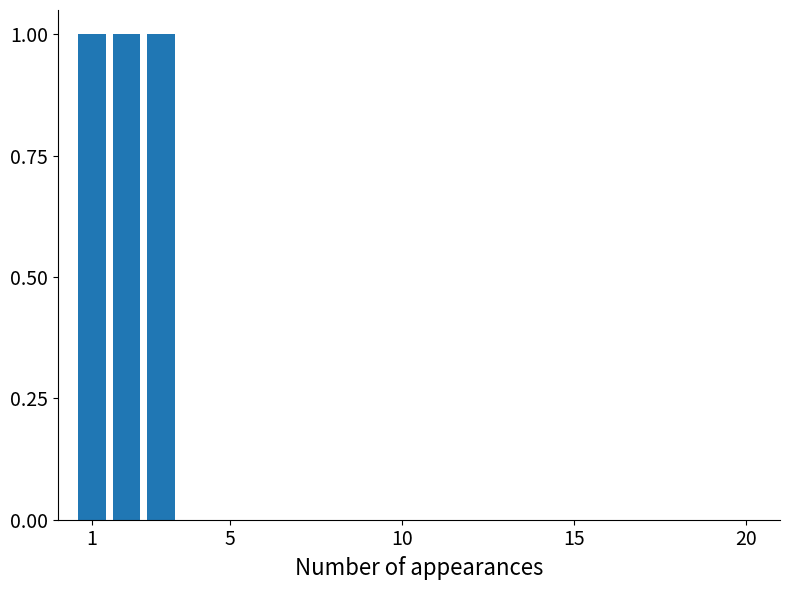

Count the values in the range 1 to 3.

3